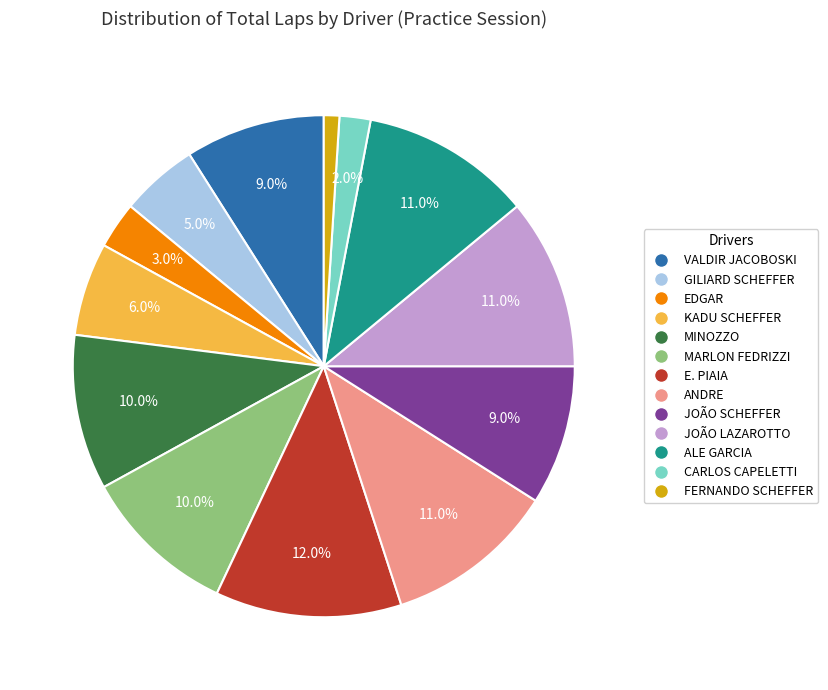

Is there any slice that represents more than half of the pie?

No